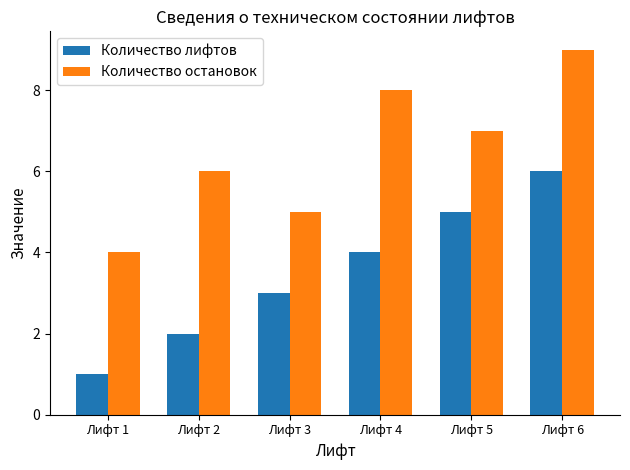

How many Количество лифтов values are between 2 and 5?

4